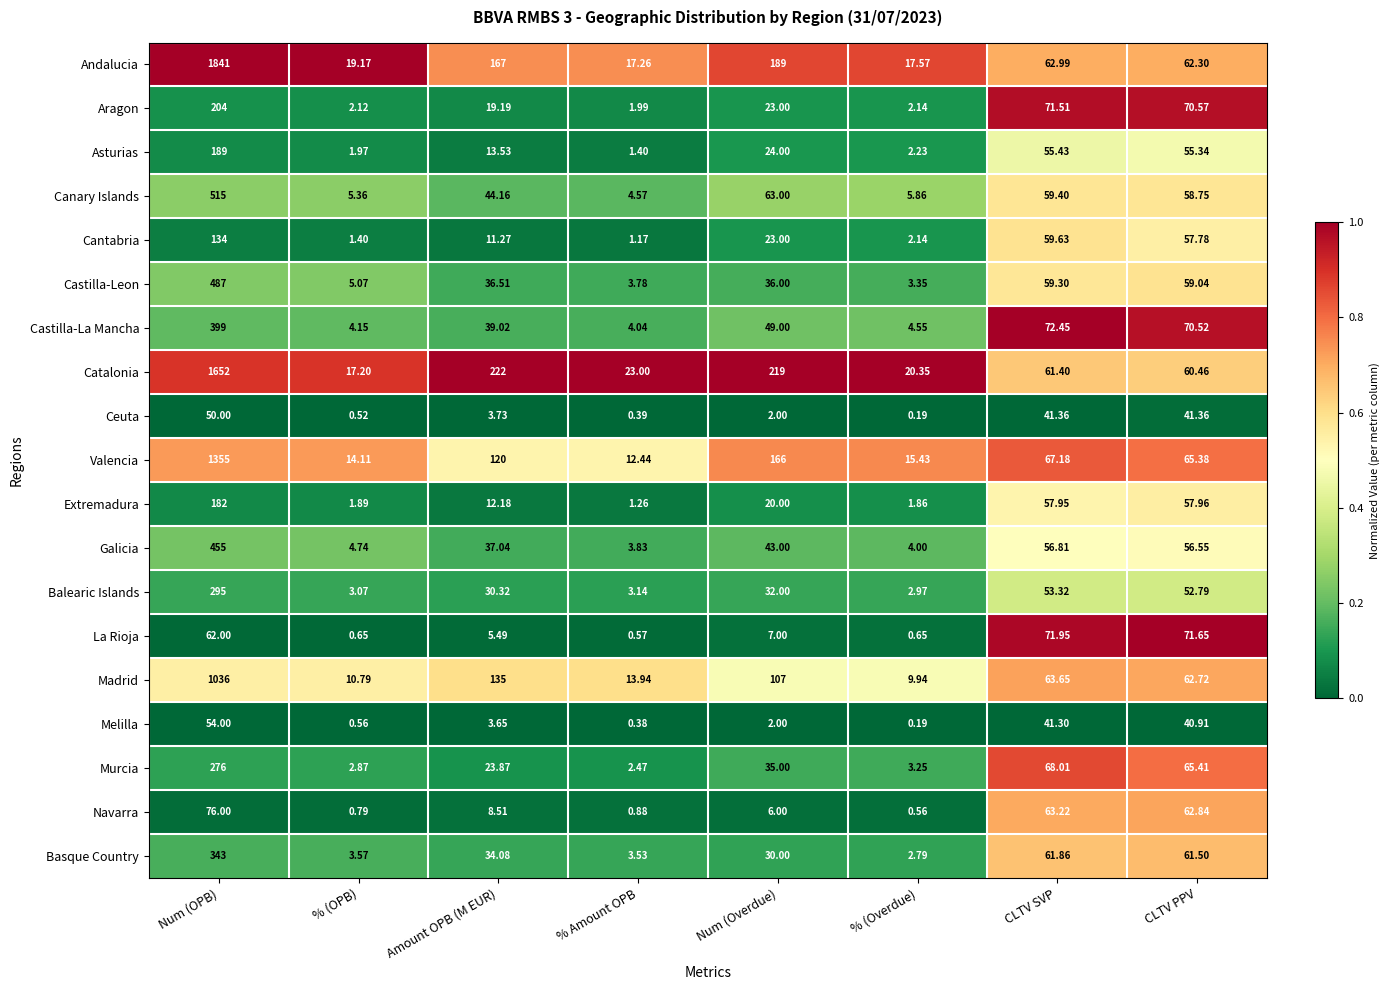

Which category has the lowest value across all series?

% (Overdue)